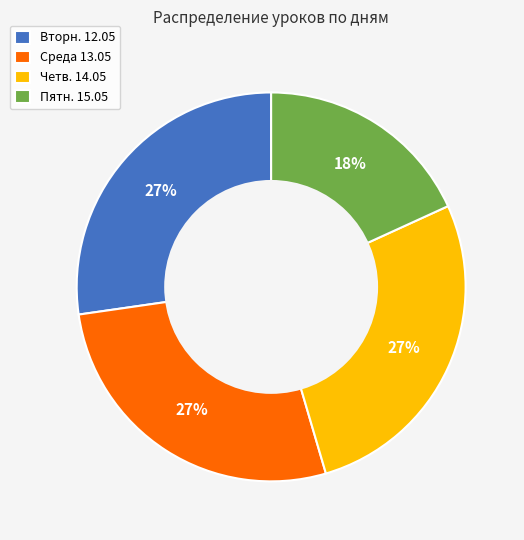

What percentage is the Четв. 14.05 slice, to the nearest percent?

27%